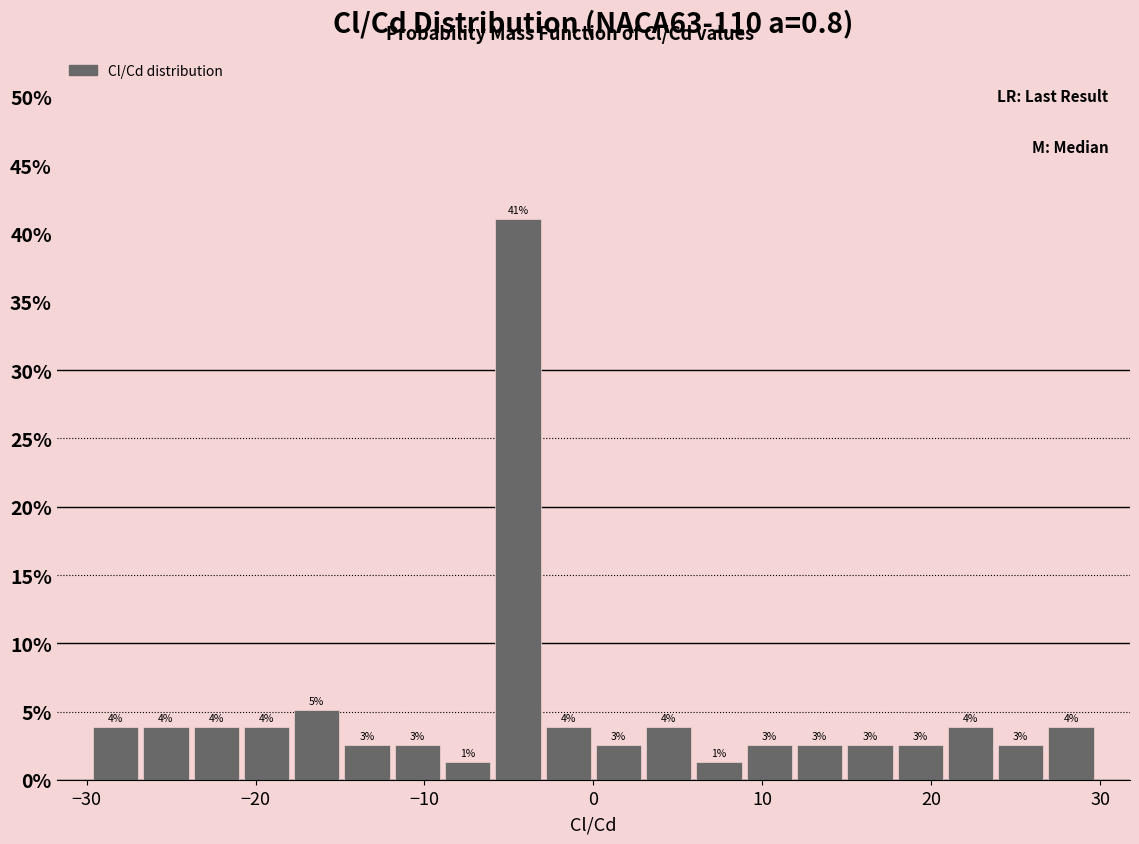

Around what value on the x-axis is the tallest bar? Give the approximate position of its centre, as read against the axis.

-4